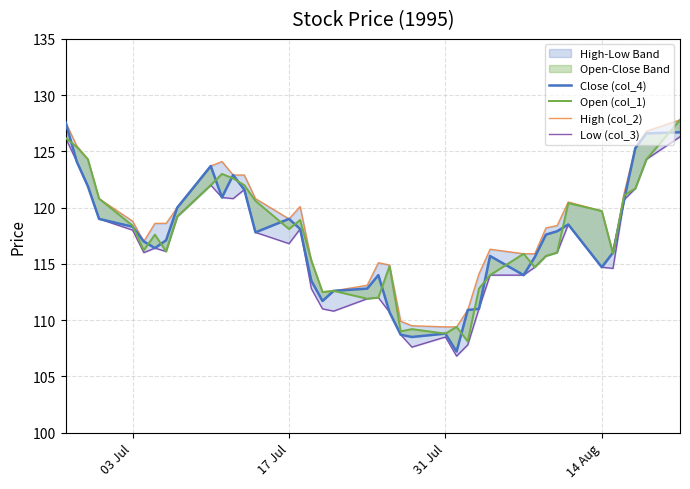

Is the value of Low (col_3) at 17 greater than the value of High (col_2) at 8?

No